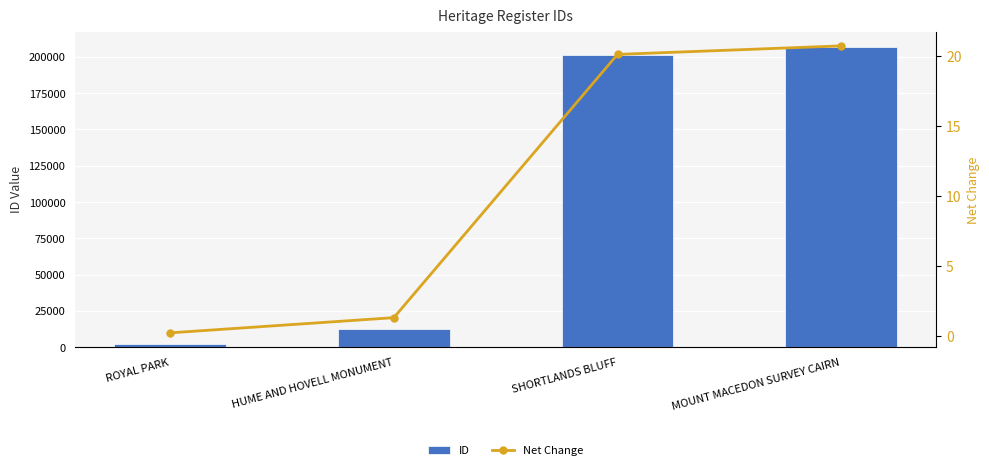

Is it true that ID equals 12801.0 at HUME AND HOVELL MONUMENT?

True